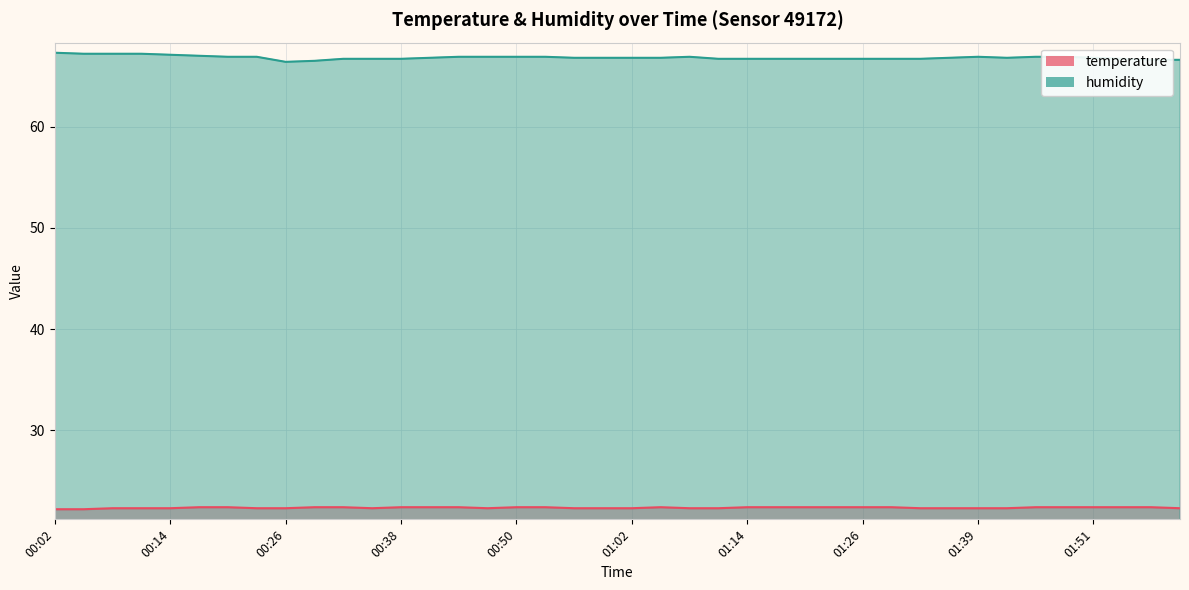

Is the value of humidity at 00:47 greater than the value of temperature at 02:00?

Yes